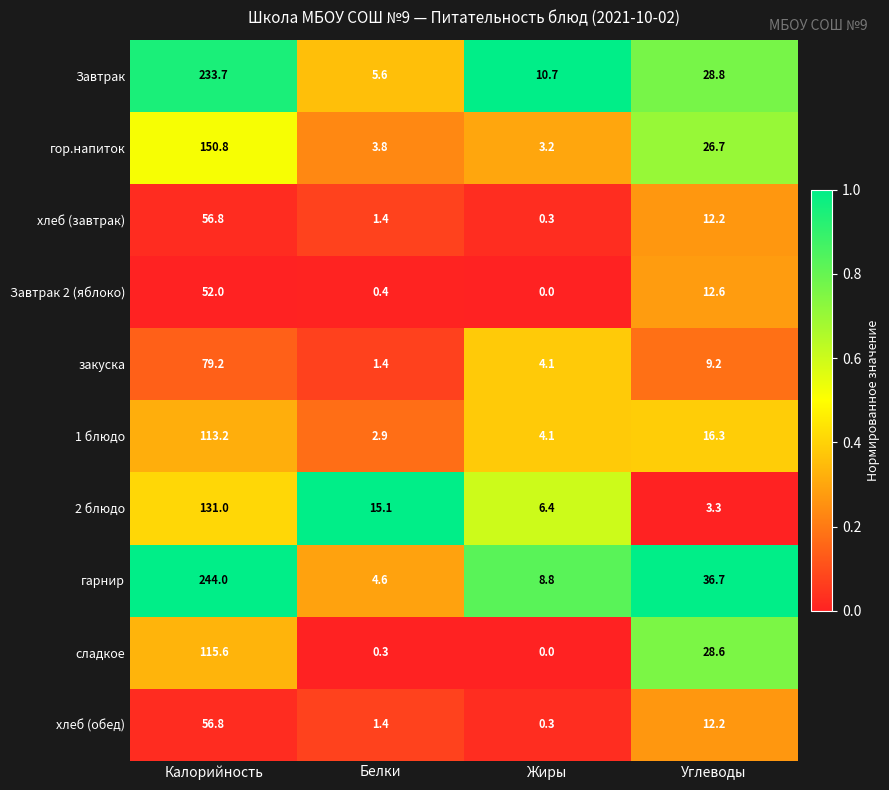

Between Калорийность and Белки, which series saw the biggest shift?

гарнир